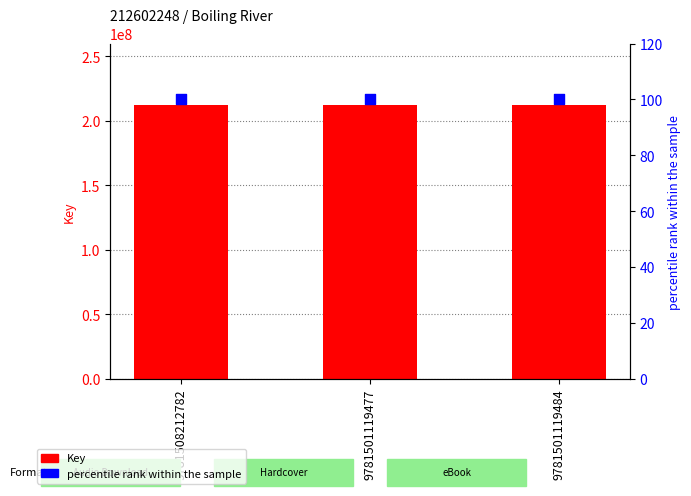

Which series has the largest total across all categories?

Key